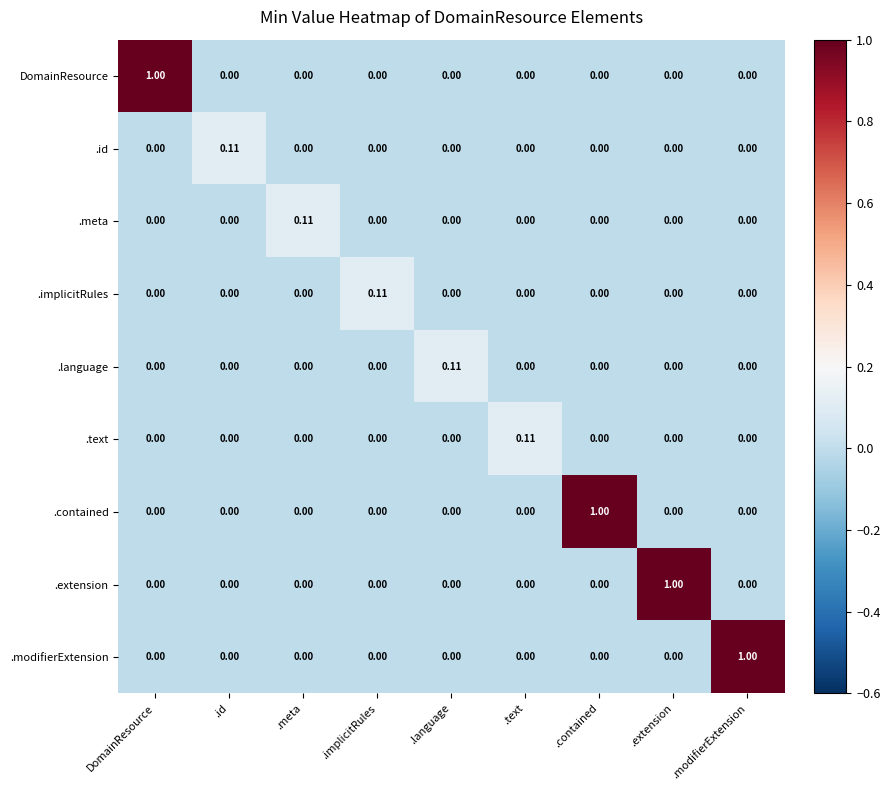

At which label does DomainResource reach its peak?

DomainResource